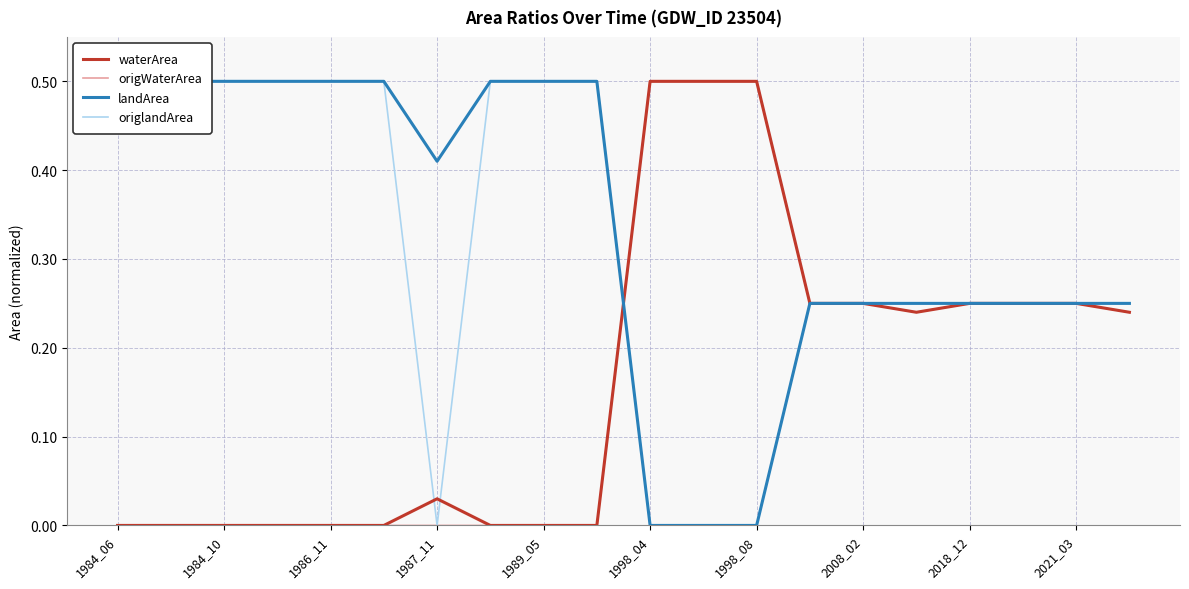

How many landArea values are between 0 and 1?

20